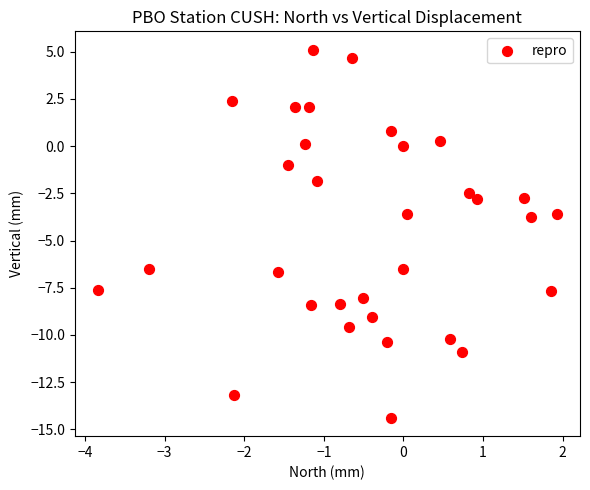

What is the range of X values (max minus min)?

5.8